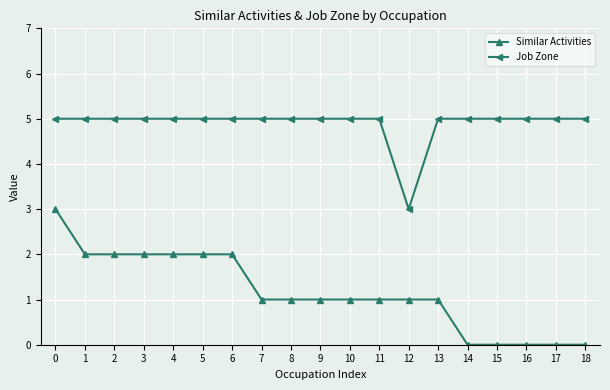

True or false: Job Zone and Similar Activities cross at least once.

False